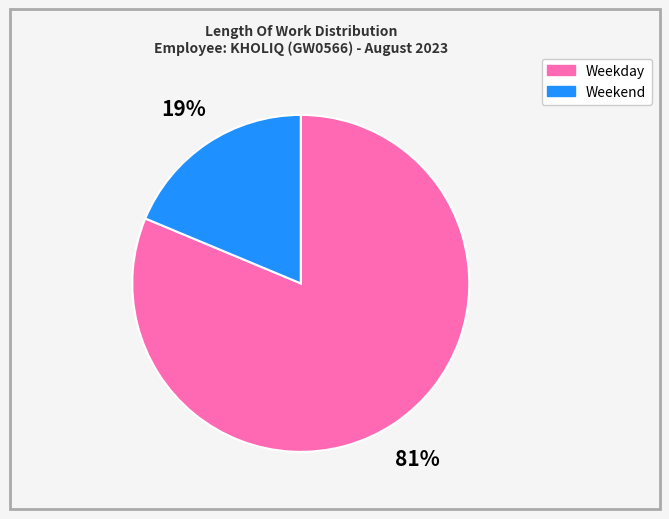

Is there any slice that represents more than half of the pie?

Yes